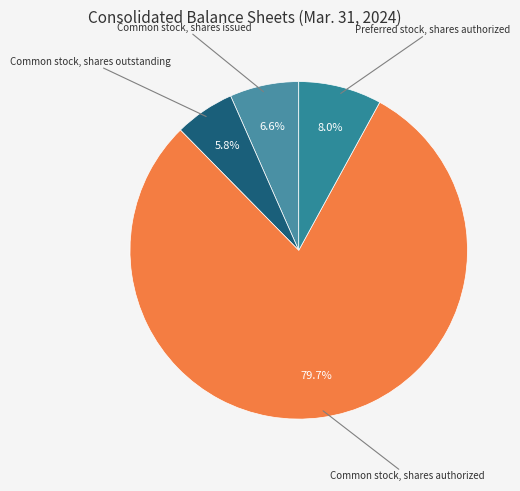

What is the ratio of the value at Common stock, shares issued to the value at Preferred stock, shares authorized?

0.8